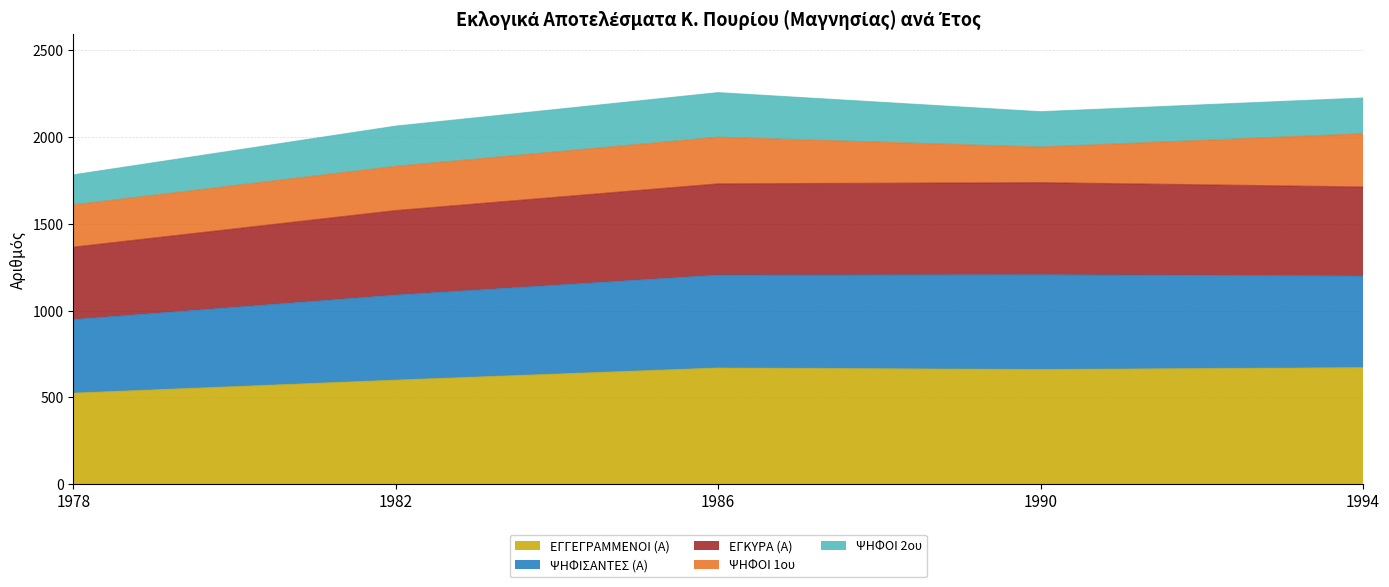

Which has a higher value, 1994 or 1990?

1994